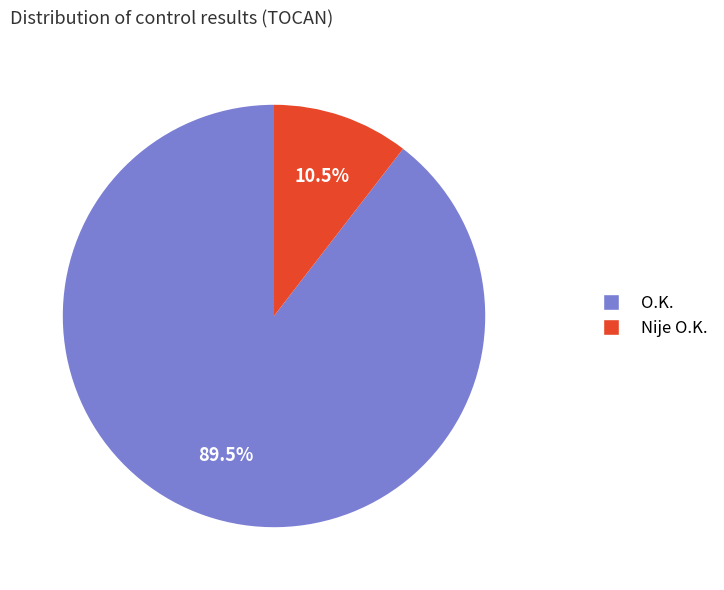

Between Nije O.K. and O.K., which is larger?

O.K.